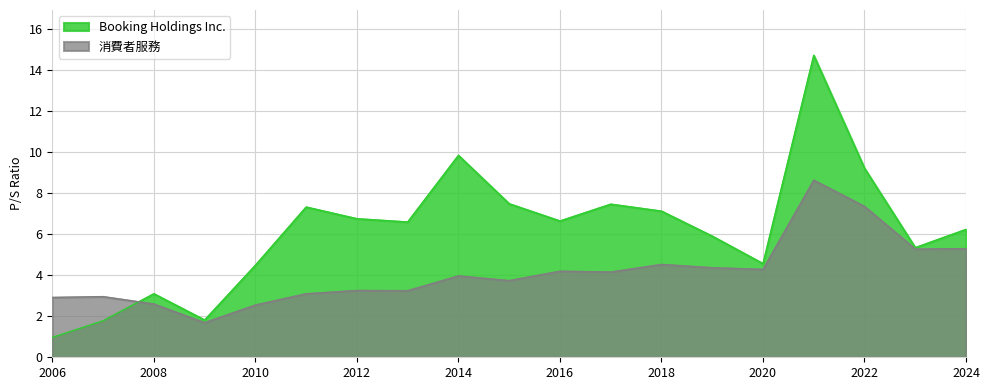

What is the total value across all series at 2010?

7.0